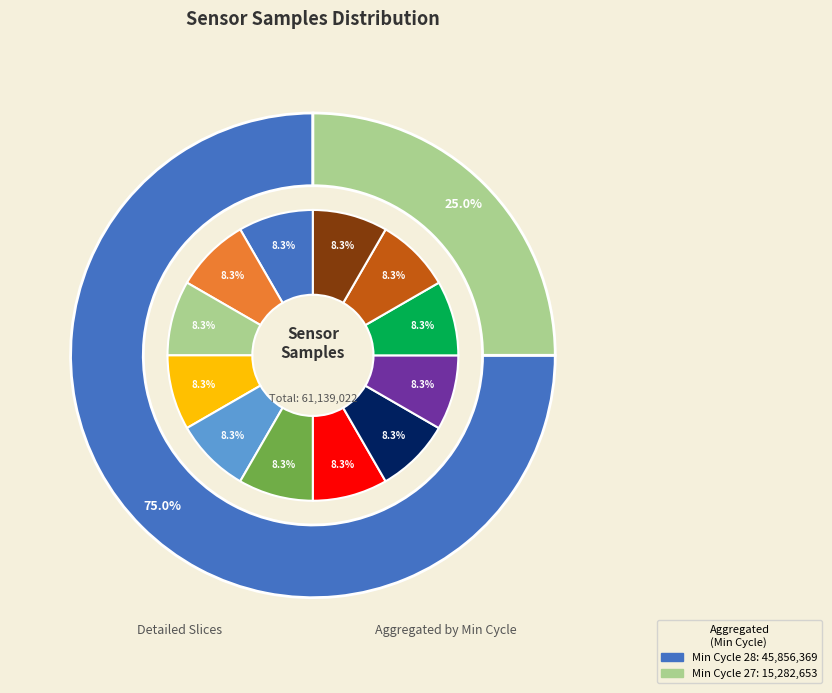

Is 28/20028 the majority of the pie?

No